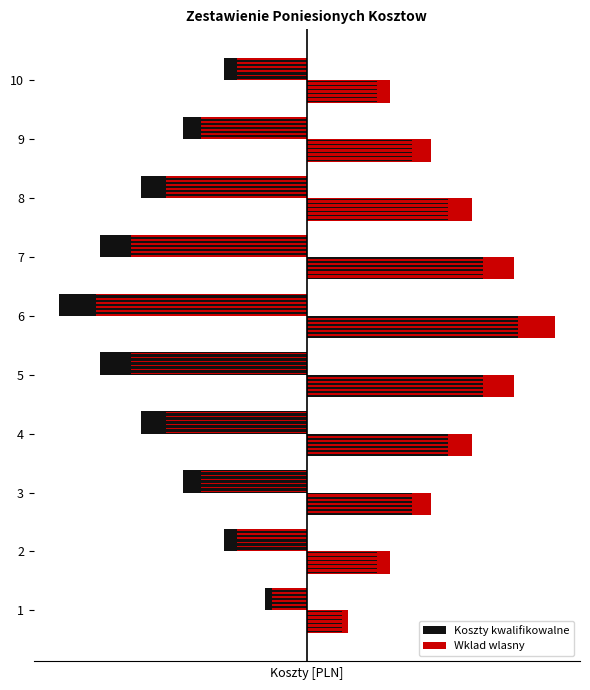

Between 1 and 5, which series saw the biggest shift?

Koszty kwalifikowalne